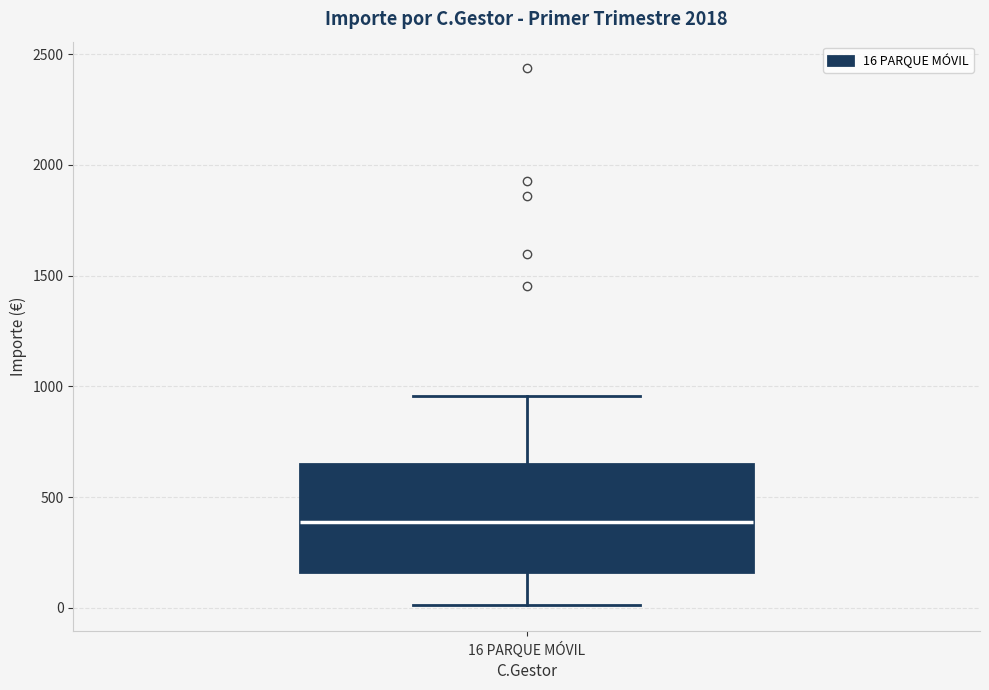

Where does the upper whisker of the box for 16 PARQUE MÓVIL end on the y-axis? The values are not printed on the chart, so give them approximately, as read against the axis.

950